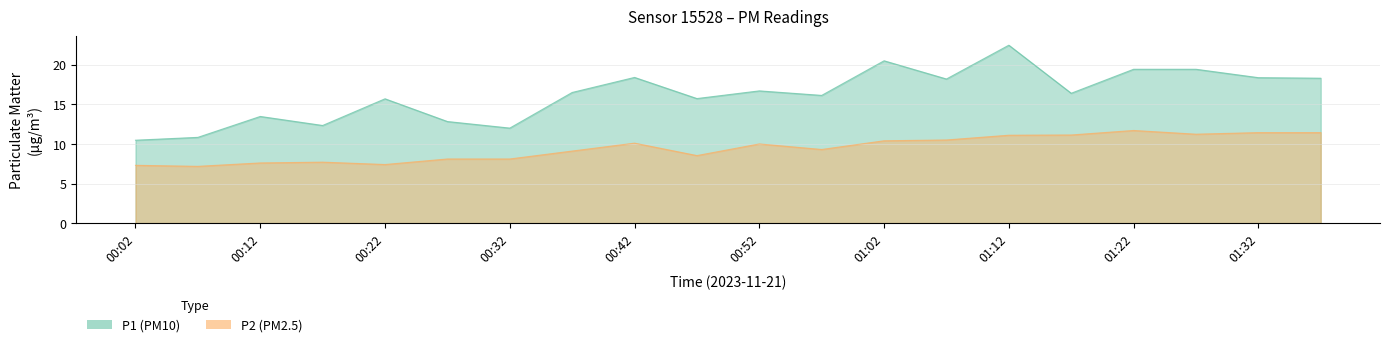

List the labels in order of P1 value, largest first.

01:12, 01:02, 01:22, 01:27, 00:42, 01:32, 01:37, 01:07, 00:52, 00:37, 01:17, 00:57, 00:47, 00:22, 00:12, 00:27, 00:17, 00:32, 00:07, 00:02